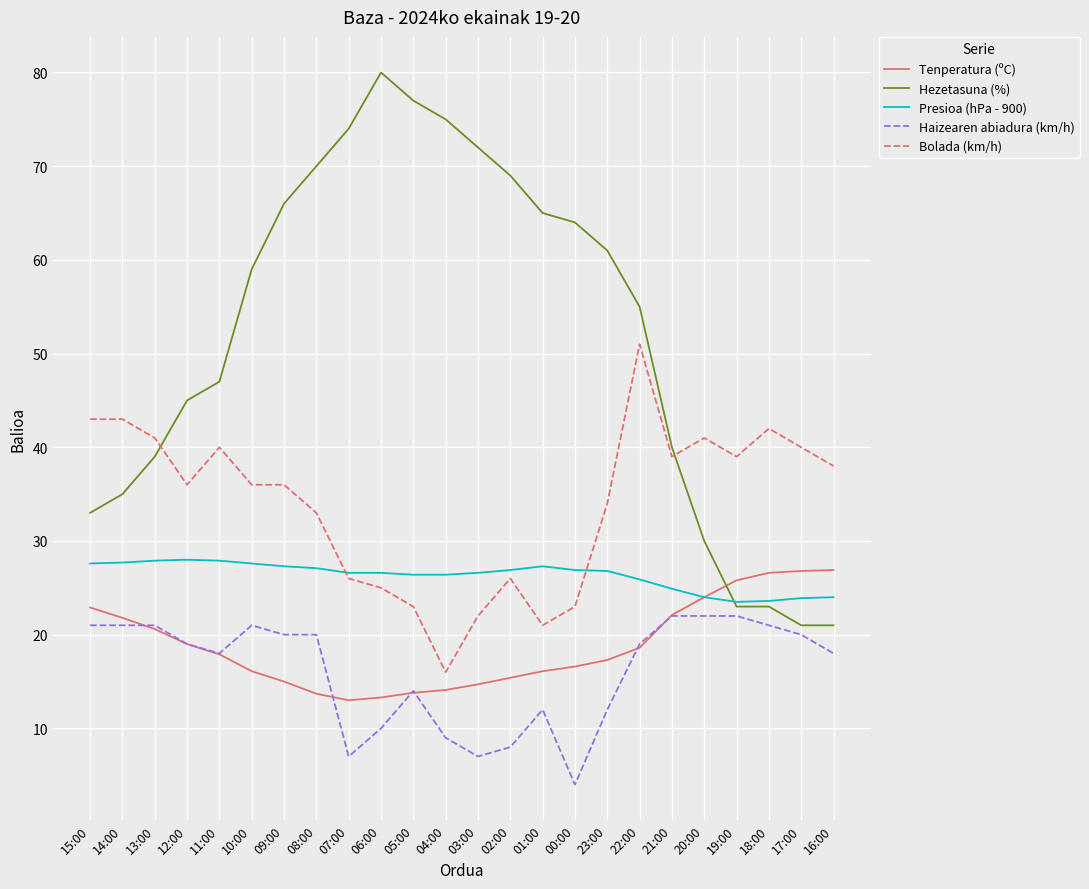

What is the lowest value of the Presioa (hPa - 900) series?

23.5